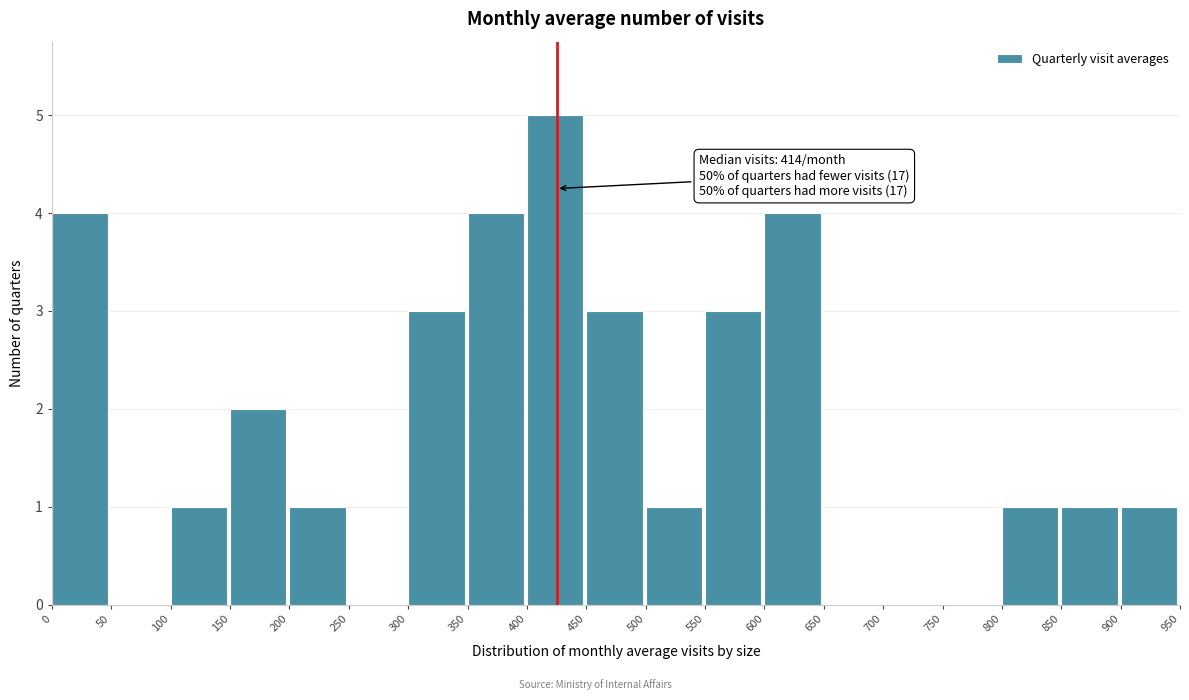

Which range on the x-axis has the tallest bar?

400 to 450